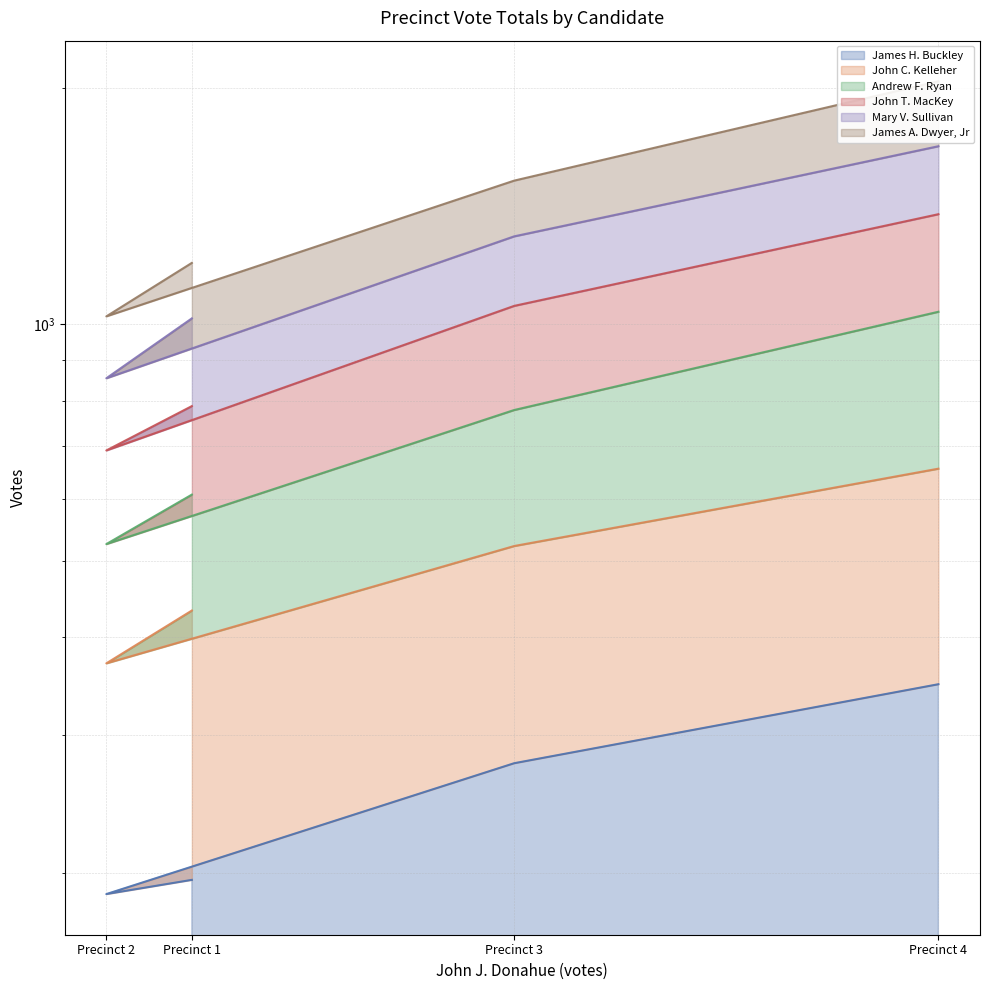

What are all the series names shown in the legend?

James H. Buckley, John C. Kelleher, Andrew F. Ryan, John T. MacKey, Mary V. Sullivan, James A. Dwyer, Jr